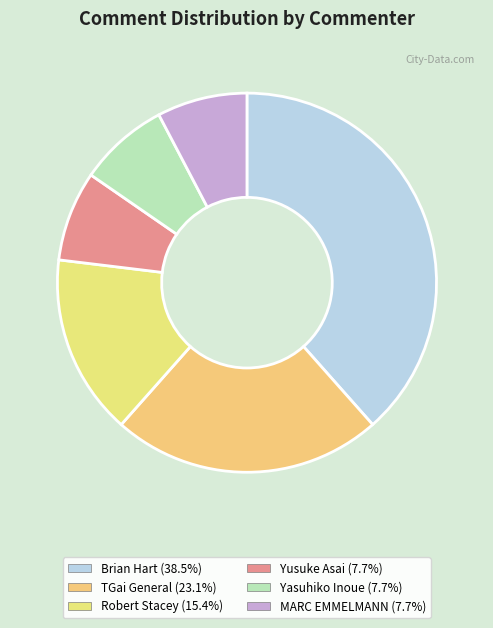

To the nearest percent, what is the difference between the largest and smallest slice percentages?

31%